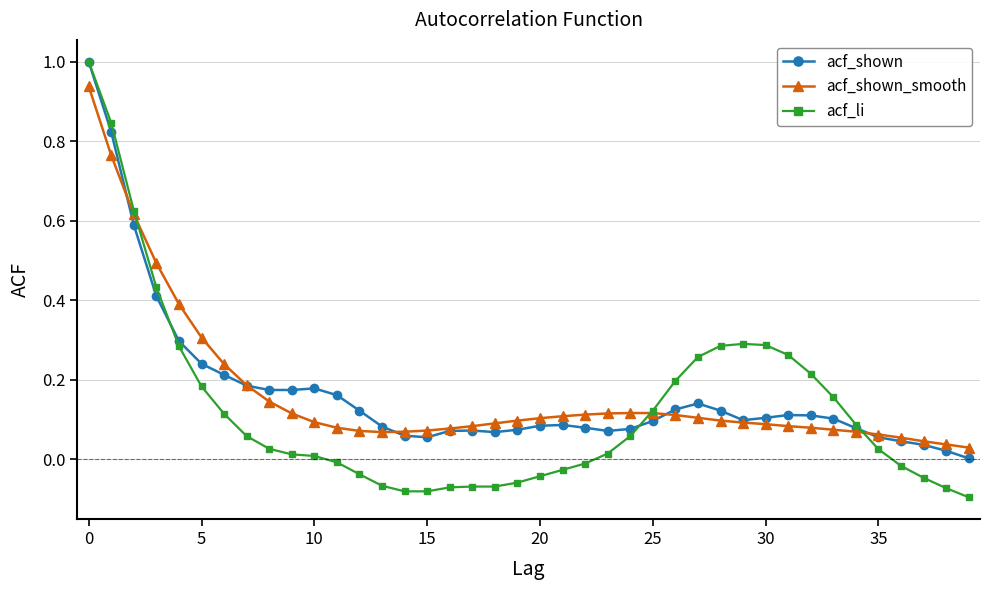

How many lines are shown in the chart?

3